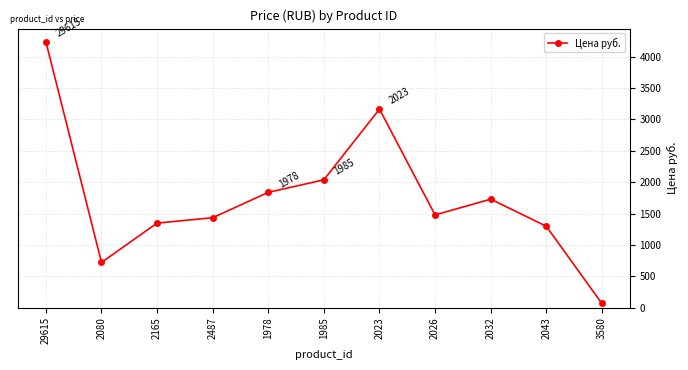

Approximately how many times larger is the value at 2032 compared to 1985?

0.8